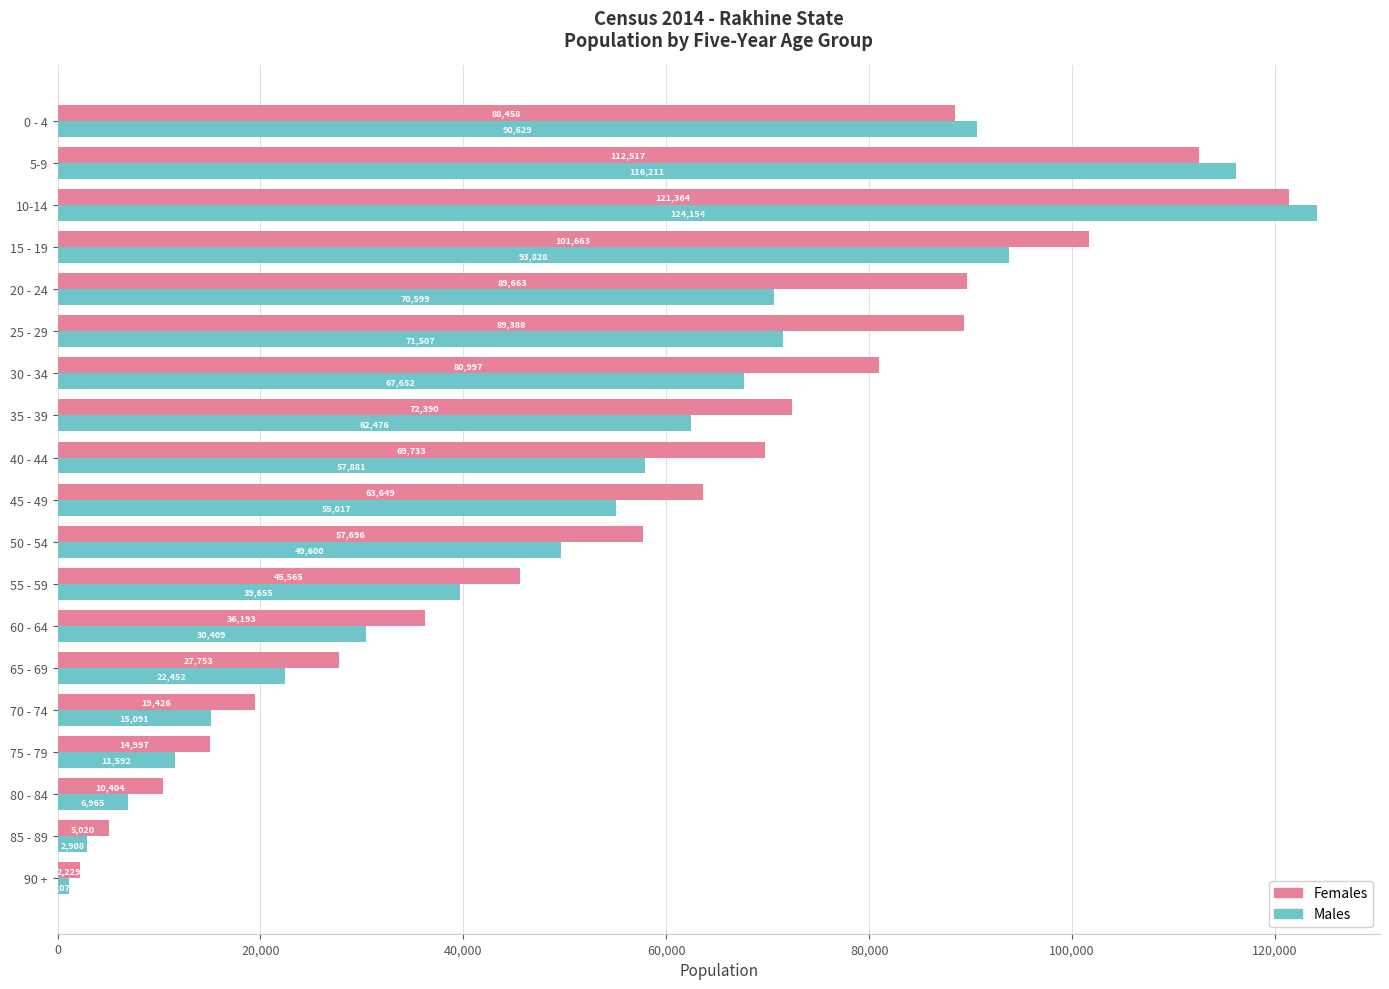

What is the average value of the Males series?

52090